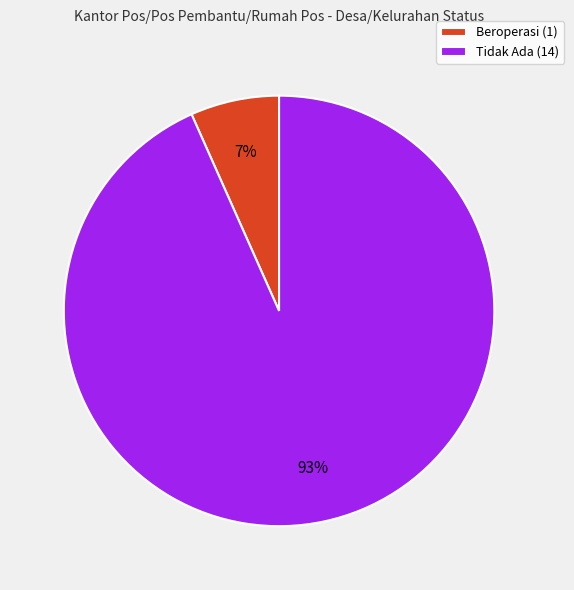

To the nearest percent, what percentage of the pie is Beroperasi?

7%